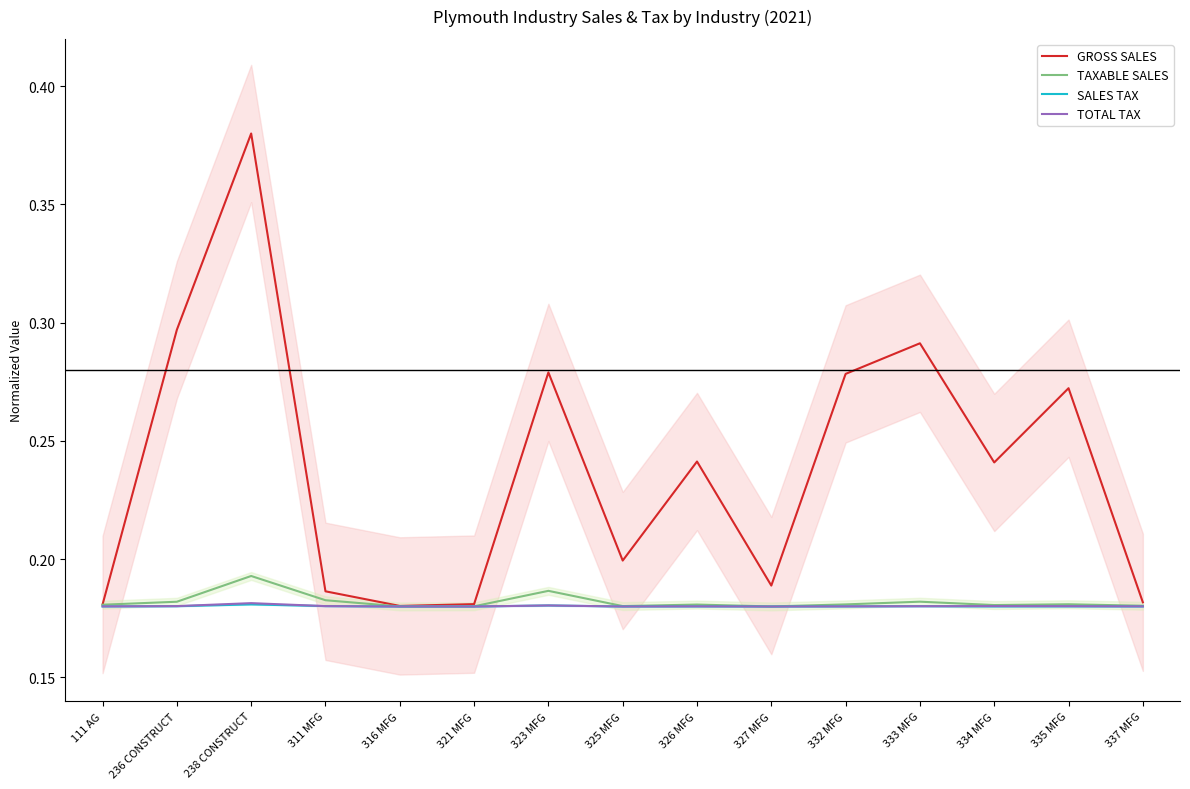

What value does the SALES TAX series have at 321 MFG?

0.2